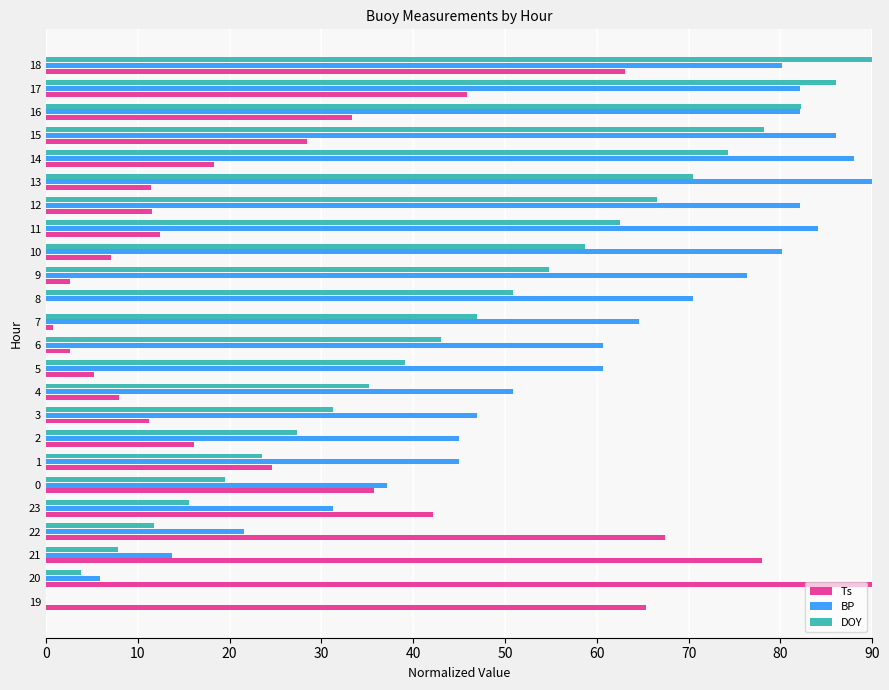

What are all the series names shown in the legend?

Ts, BP, DOY